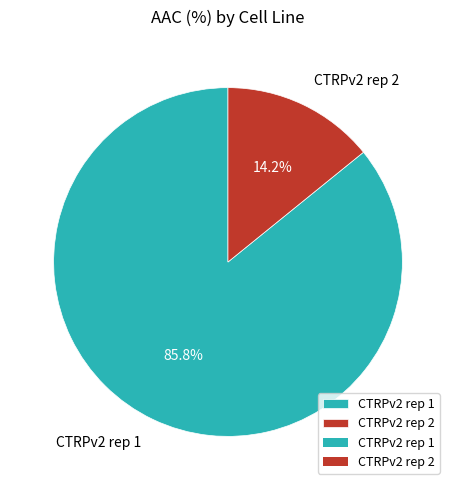

Which has a higher value, CTRPv2 rep 2 or CTRPv2 rep 1?

CTRPv2 rep 1